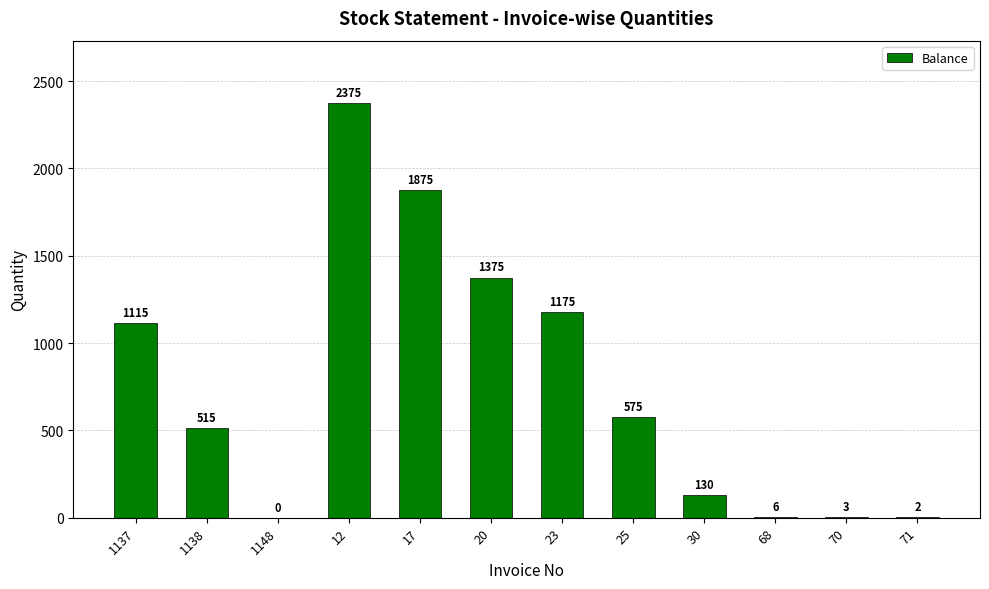

Between 20 and 23, which is larger?

20